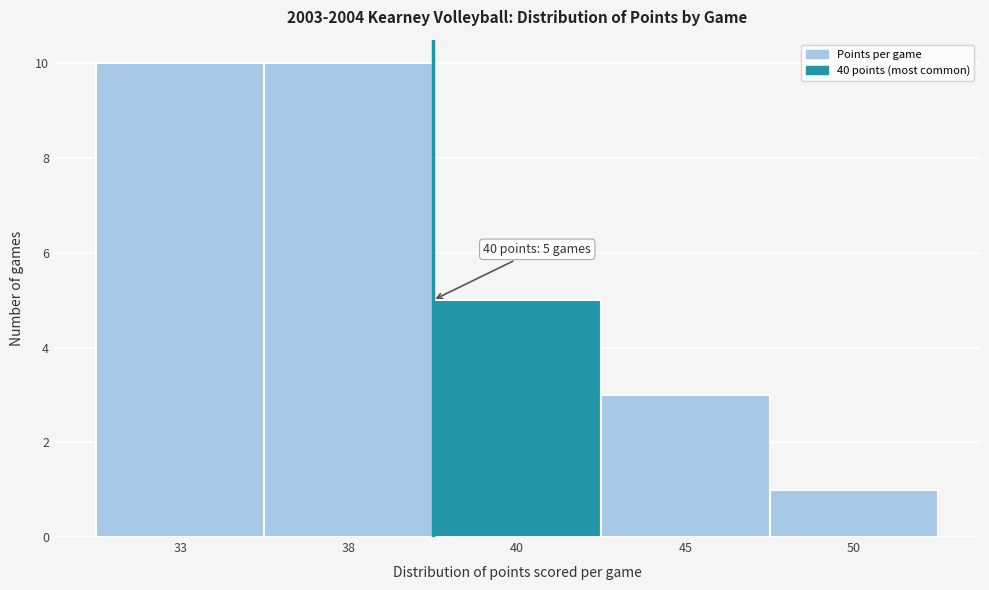

Reading left to right, what are all the values shown in this chart?

33=10	38=10	40=5	45=3	50=1